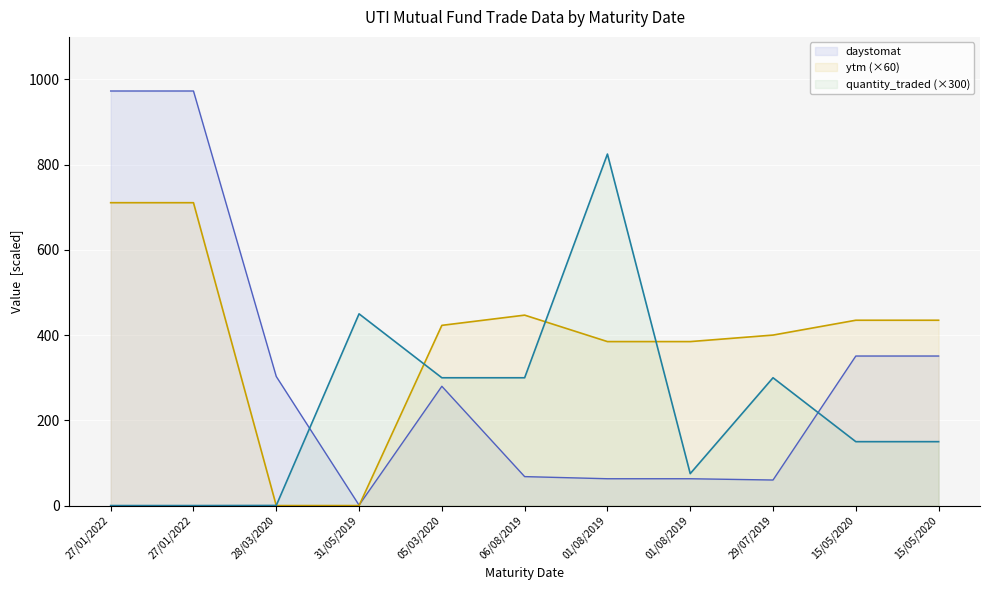

How many interior local peaks does the daystomat series have?

1